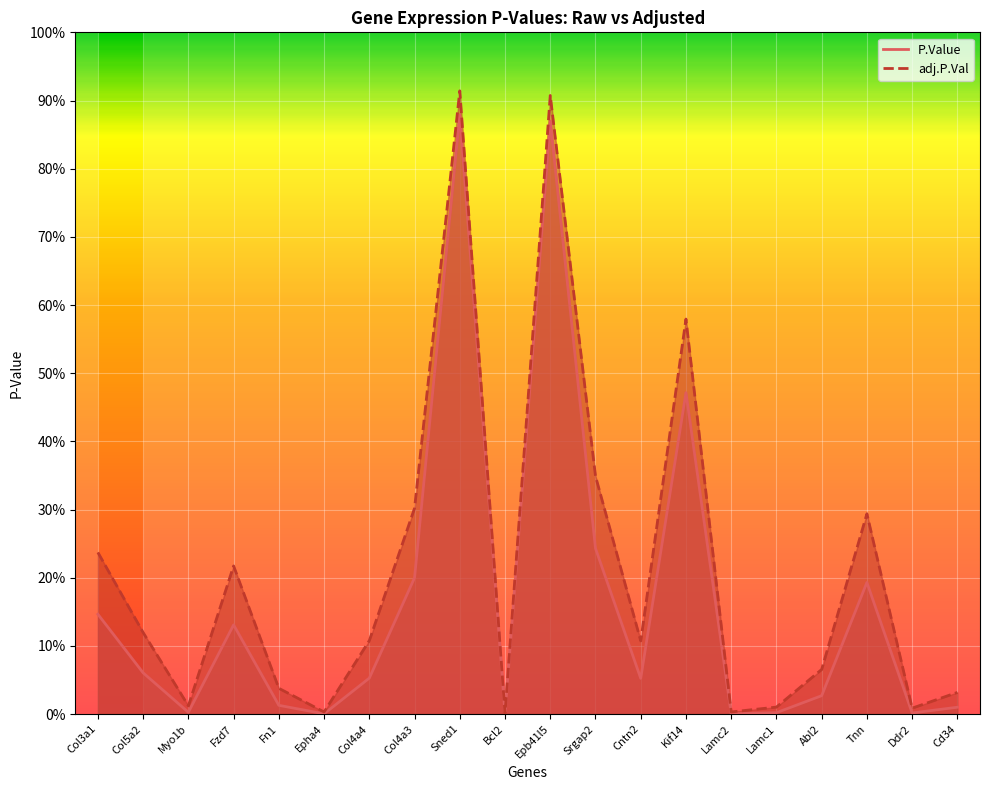

True or false: P.Value and adj.P.Val cross at least once.

False